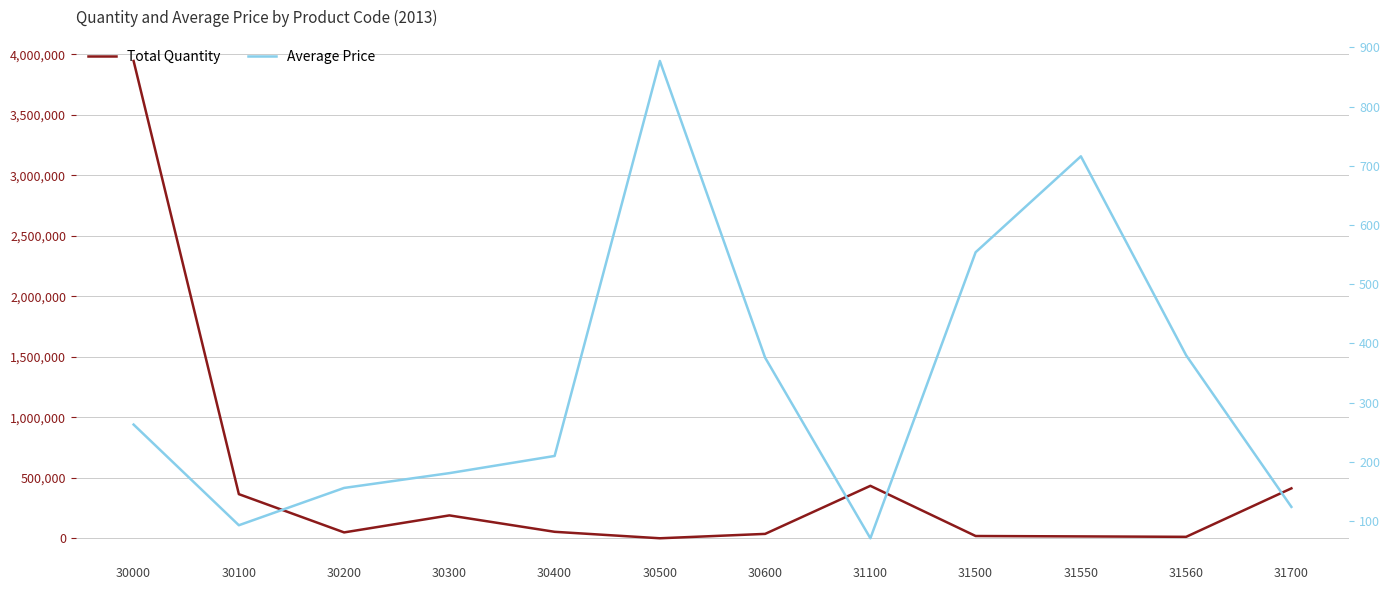

Which series ends up on top after the final intersection of Average Price and Total Quantity?

Total Quantity